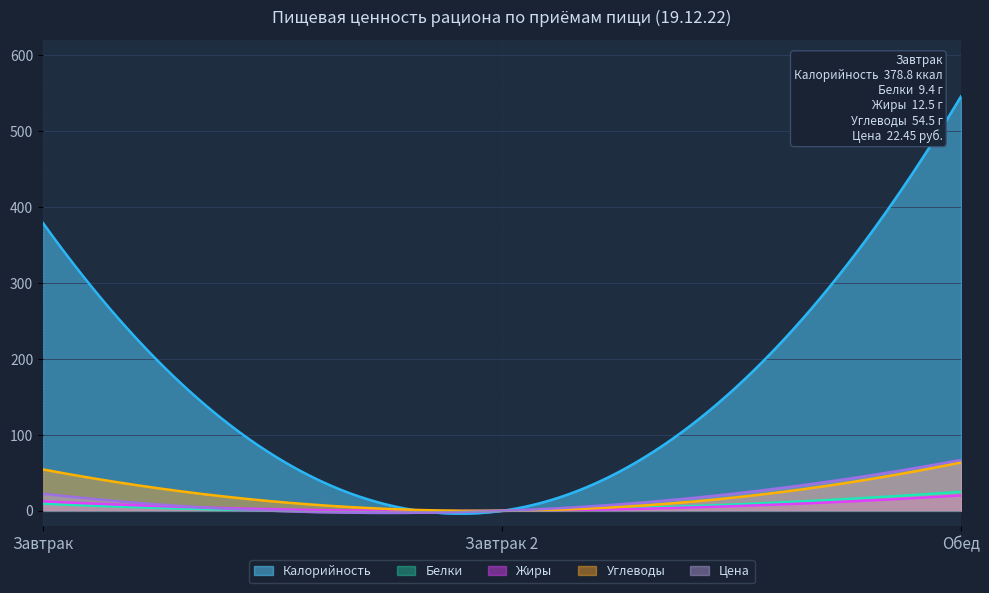

What is the label of the 3rd point from the right?

Завтрак